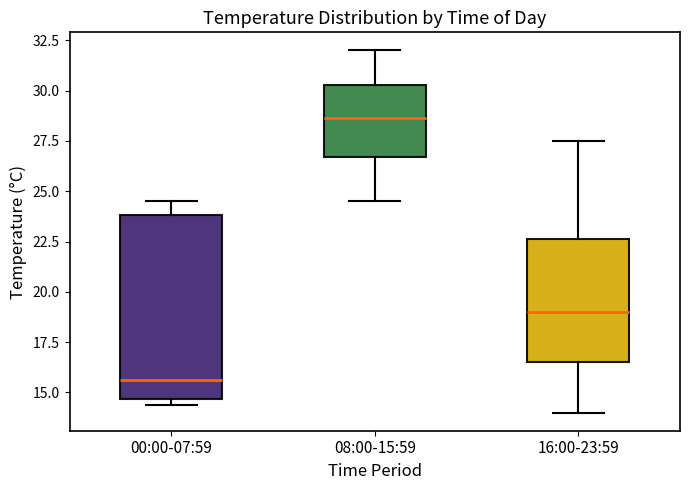

Where does the median line of the box for 00:00-07:59 sit on the y-axis? The values are not printed on the chart, so give them approximately, as read against the axis.

15.5